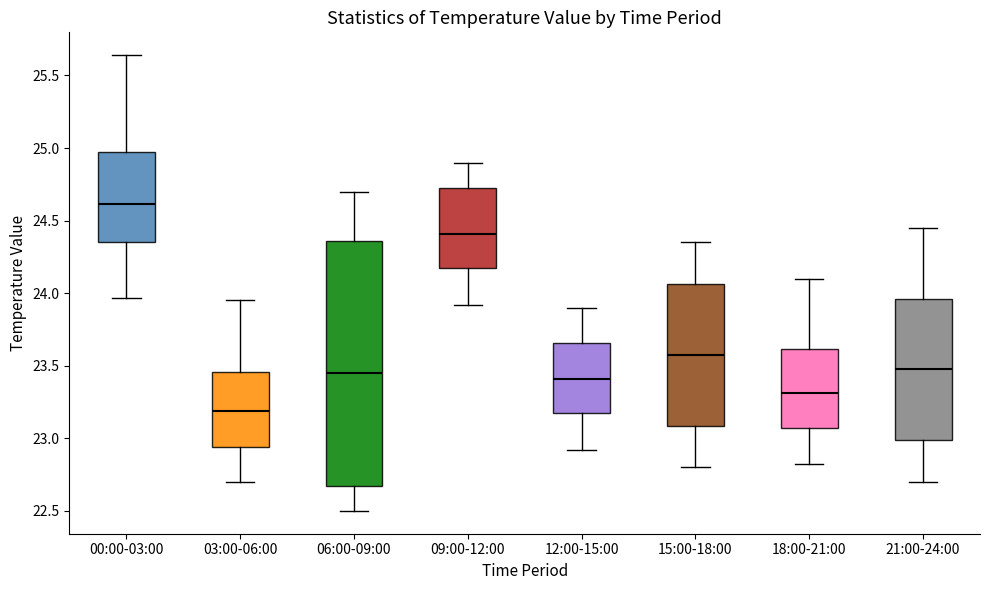

Where is the upper edge of the box for 03:00-06:00 on the y-axis? The values are not printed on the chart, so give them approximately, as read against the axis.

23.45